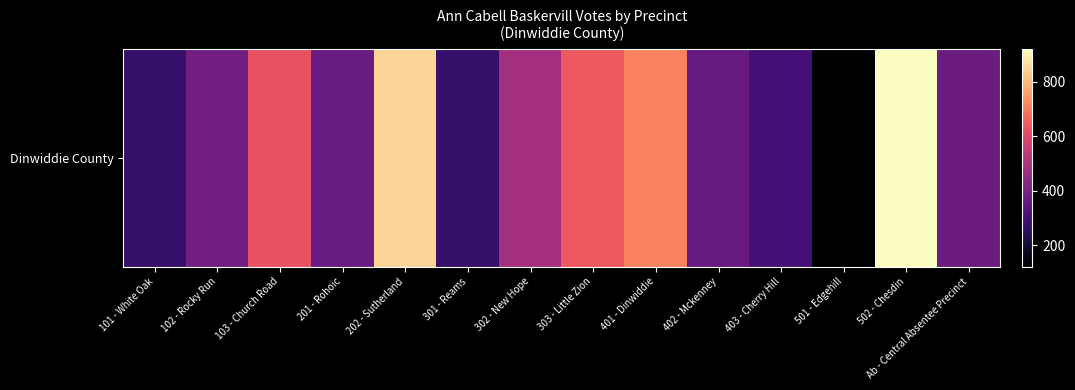

Reading right to left, what are all the values shown in this chart?

376	920	121	299	366	712	640	484	272	850	370	626	389	273